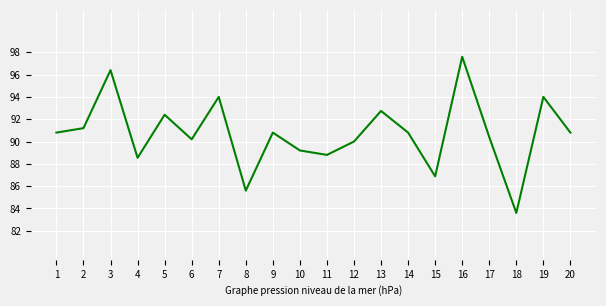

Reading right to left, what are all the values shown in this chart?

20=90.8	19=94.0	18=83.6	17=90.4	16=97.6	15=86.9	14=90.8	13=92.7	12=90.0	11=88.8	10=89.2	9=90.8	8=85.6	7=94.0	6=90.2	5=92.4	4=88.5	3=96.4	2=91.2	1=90.8